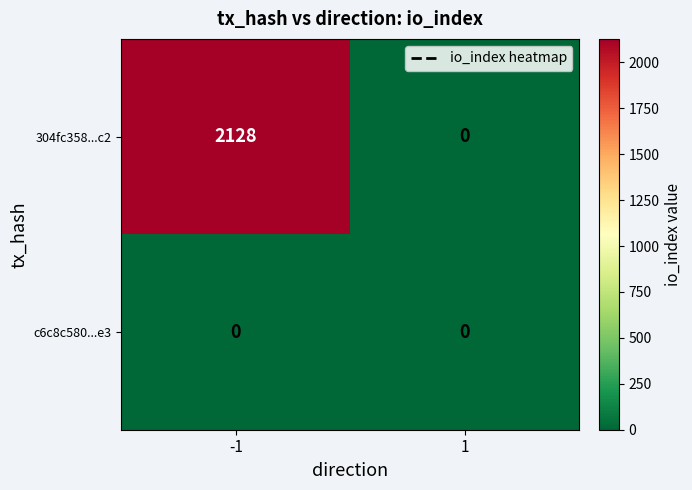

The 304fc358...c2 series shows 2128 at -1. True or false?

True